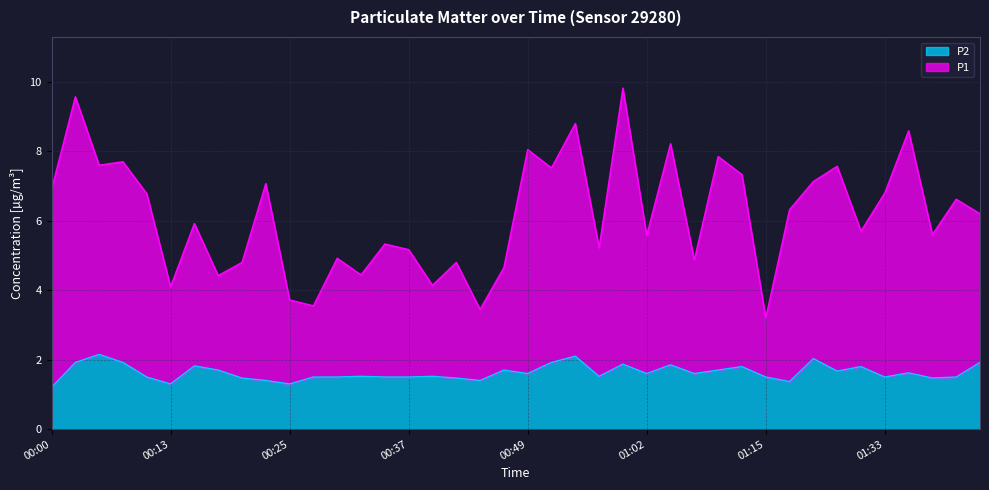

True or false: P2 has a value of 2.1 at 00:54.

True